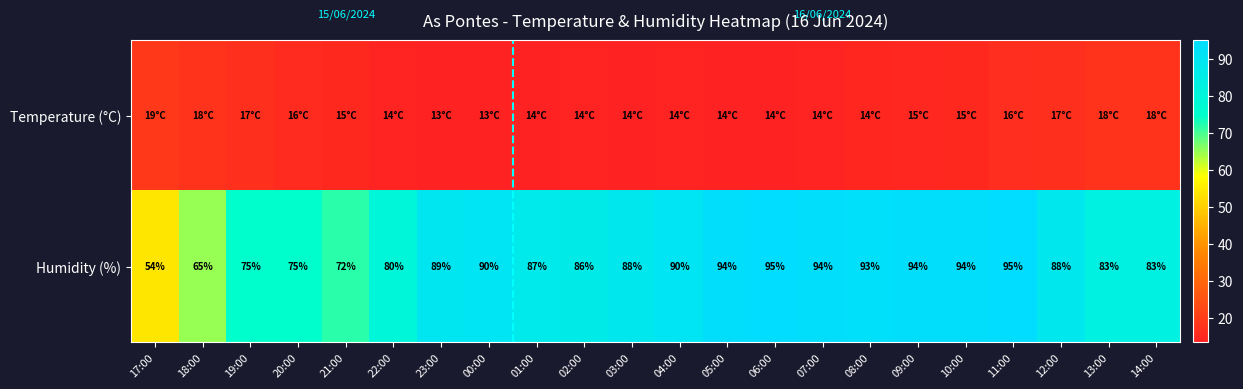

The Humidity (%) series shows 87.0 at 01:00. True or false?

True